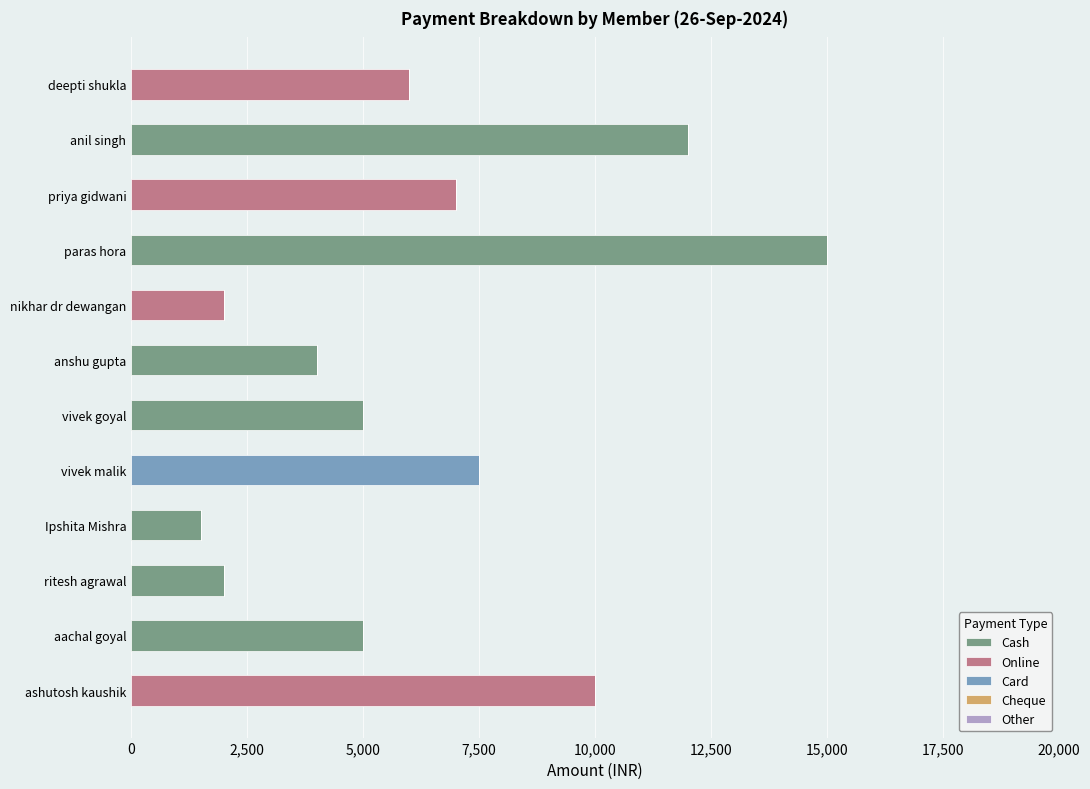

At which label does Cash reach its peak?

paras hora